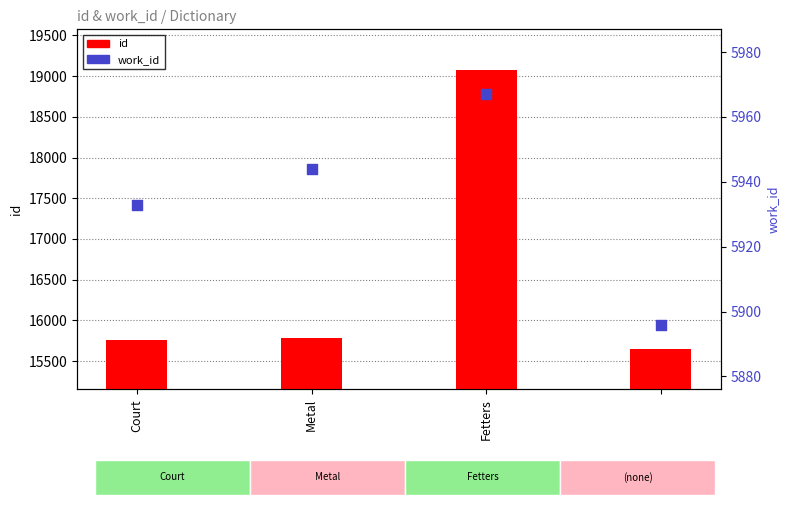

What is the total value across all series at 3?

21550